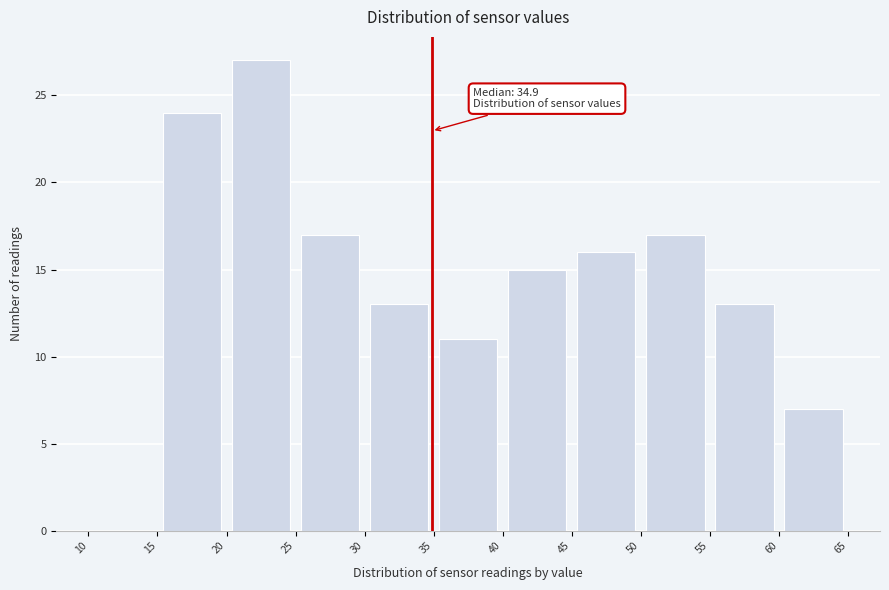

Over which range of the x-axis is the bar tallest?

20 to 25